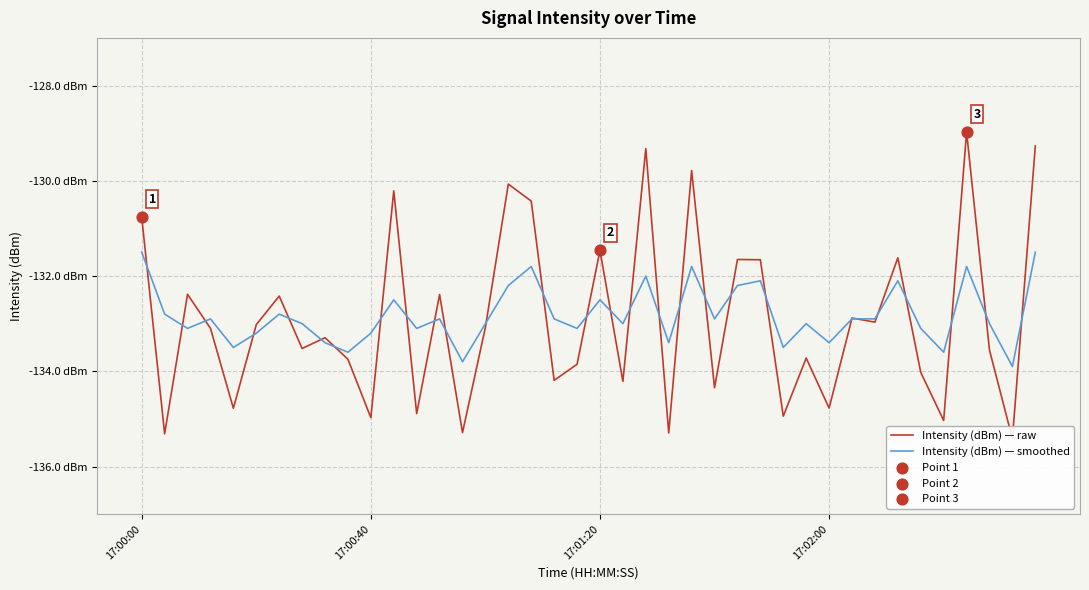

Which series reaches the minimum Y coordinate?

Intensity (dBm) — raw